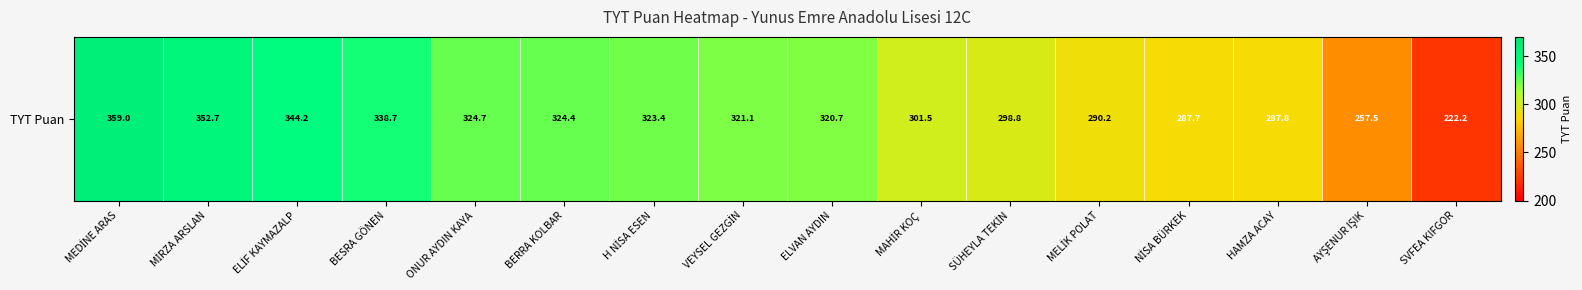

The value at BESRA GÖNEN is 71.1. True or false?

False